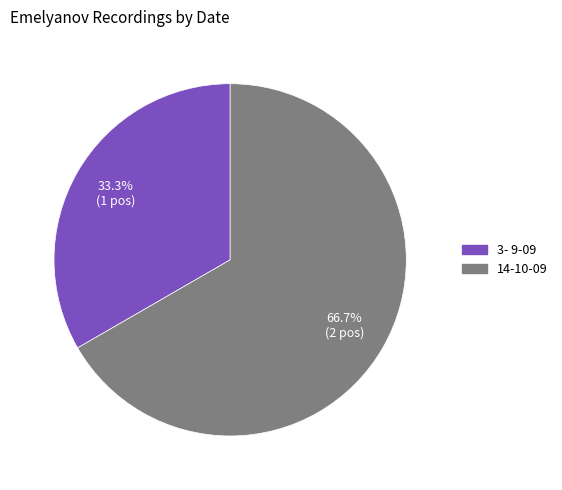

Is there a majority slice in this chart?

Yes